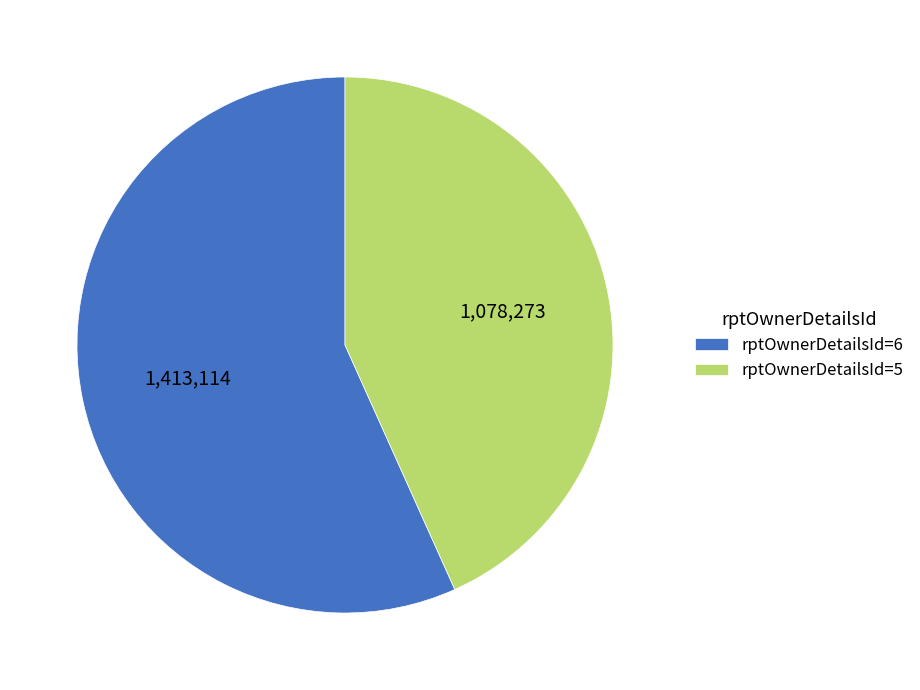

Between rptOwnerDetailsId=5 and rptOwnerDetailsId=6, which is larger?

rptOwnerDetailsId=6